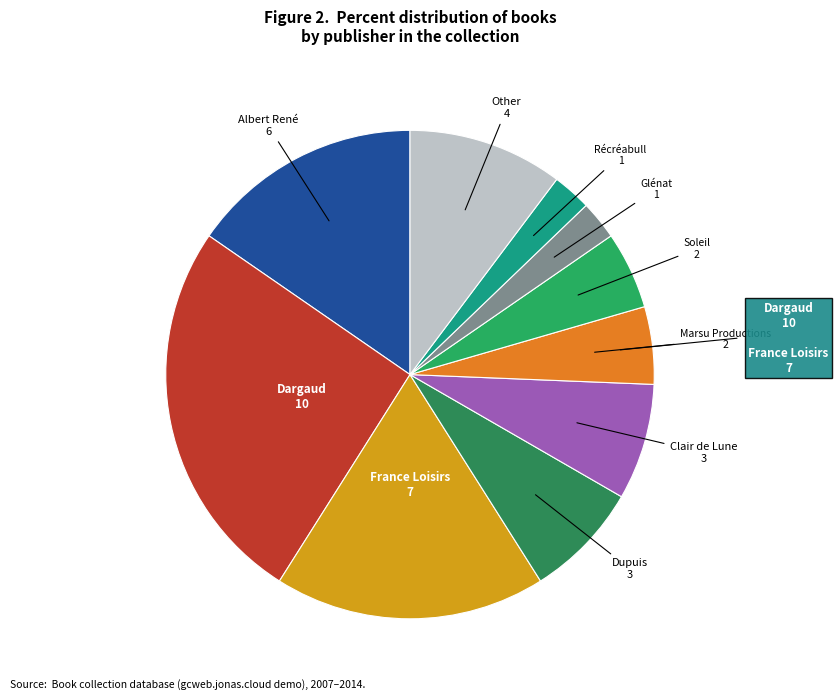

How many segments does this pie chart have?

10